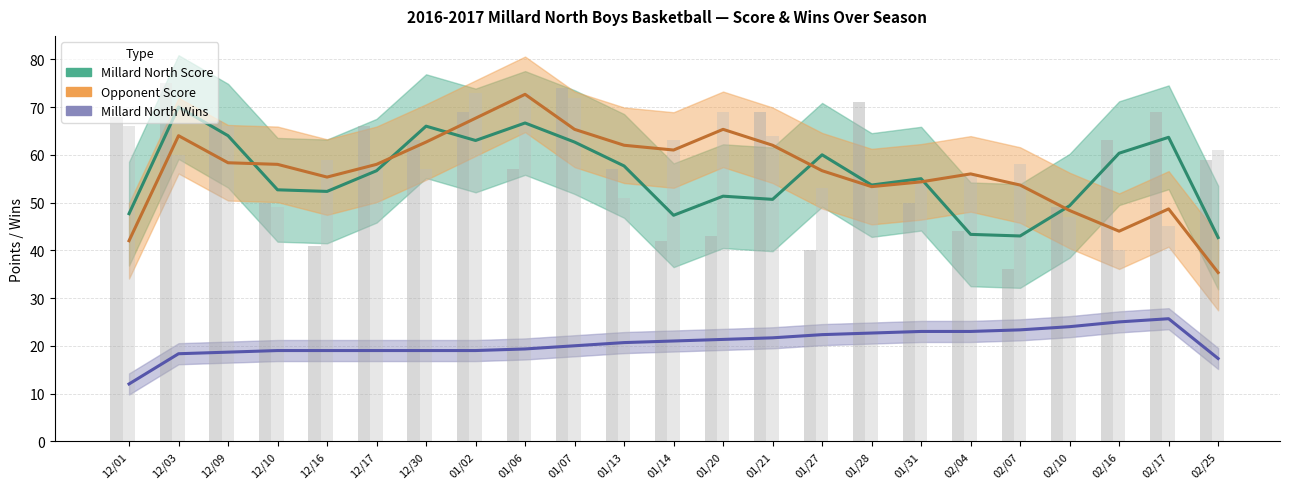

Reading left to right, what are all the values shown in this chart?

Millard North Score: 12/01=47.7	12/03=70.0	12/09=64.0	12/10=52.7	12/16=52.3	12/17=56.7	12/30=66.0	01/02=63.0	01/06=66.7	01/07=62.7	01/13=57.7	01/14=47.3	01/20=51.3	01/21=50.7	01/27=60.0	01/28=53.7	01/31=55.0	02/04=43.3	02/07=43.0	02/10=49.3	02/16=60.3	02/17=63.7	02/25=42.7
Opponent Score: 12/01=42.0	12/03=64.0	12/09=58.3	12/10=58.0	12/16=55.3	12/17=58.0	12/30=62.7	01/02=67.7	01/06=72.7	01/07=65.3	01/13=62.0	01/14=61.0	01/20=65.3	01/21=62.0	01/27=56.7	01/28=53.3	01/31=54.3	02/04=56.0	02/07=53.7	02/10=48.3	02/16=44.0	02/17=48.7	02/25=35.3
Millard North Wins: 12/01=12.0	12/03=18.3	12/09=18.7	12/10=19.0	12/16=19.0	12/17=19.0	12/30=19.0	01/02=19.0	01/06=19.3	01/07=20.0	01/13=20.7	01/14=21.0	01/20=21.3	01/21=21.7	01/27=22.3	01/28=22.7	01/31=23.0	02/04=23.0	02/07=23.3	02/10=24.0	02/16=25.0	02/17=25.7	02/25=17.3